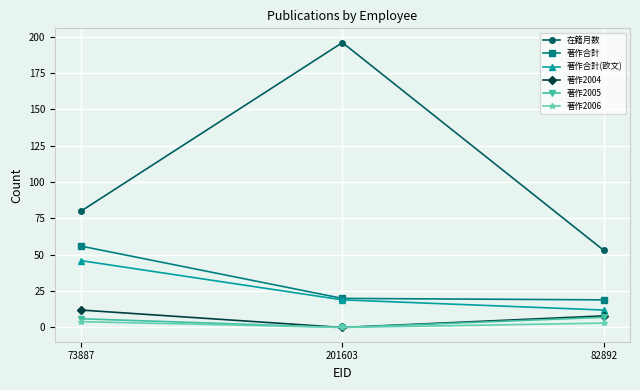

At which label does 在籍月数 reach its minimum?

82892